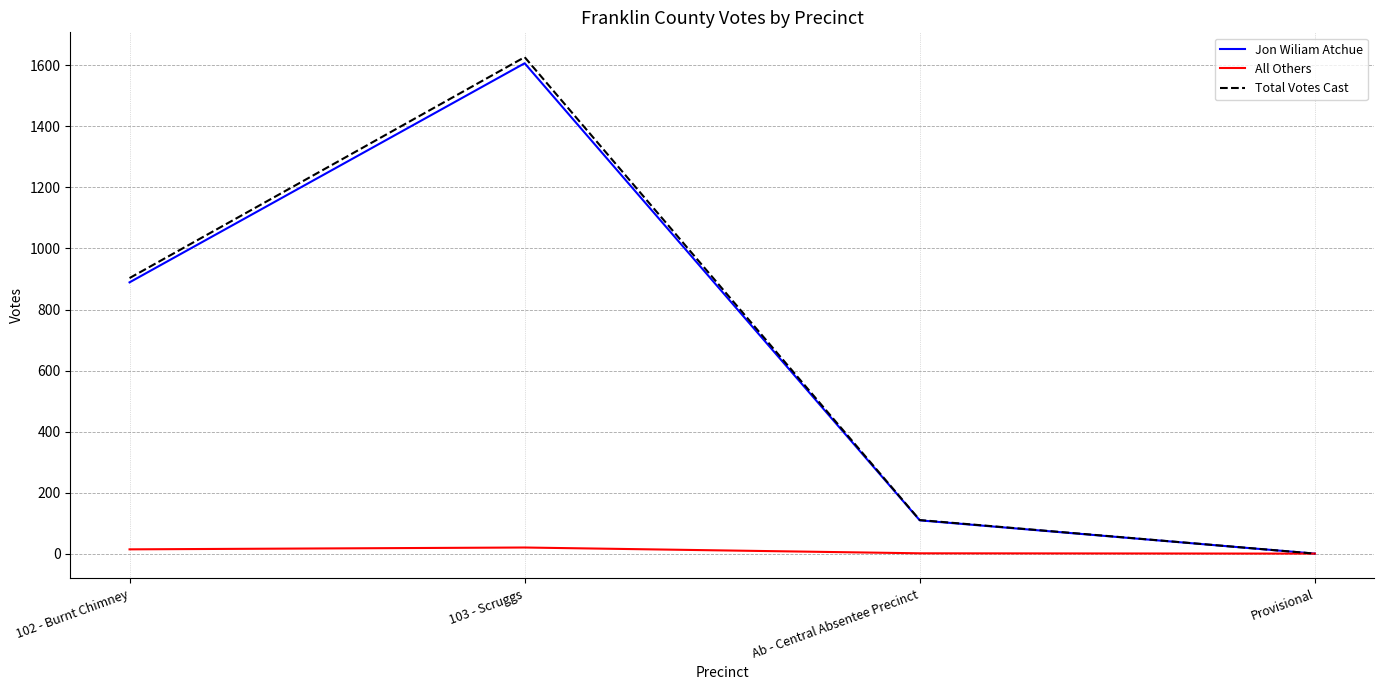

What are all the series names shown in the legend?

Jon Wiliam Atchue, All Others, Total Votes Cast